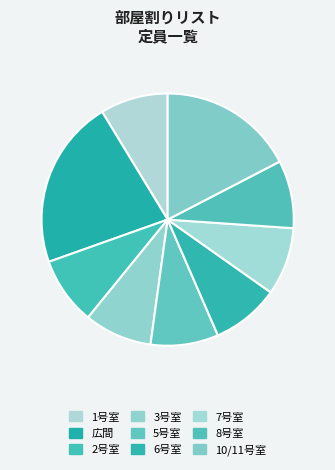

Approximately how many times larger is the value at 3号室 compared to 2号室?

1.0